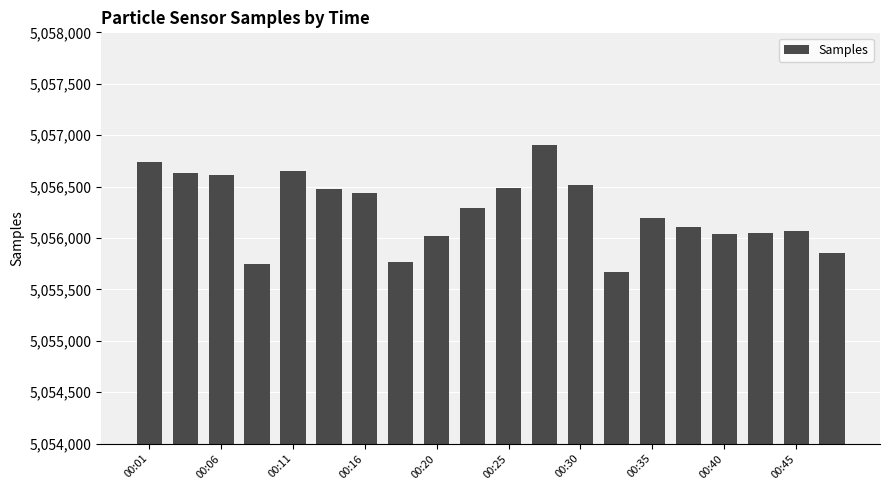

What is the greatest value displayed?

5056907